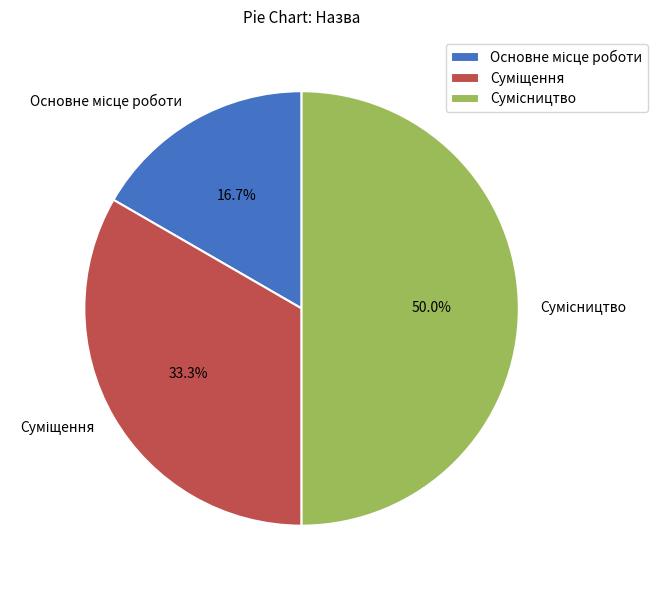

Does Суміщення represent more than half of the total?

No